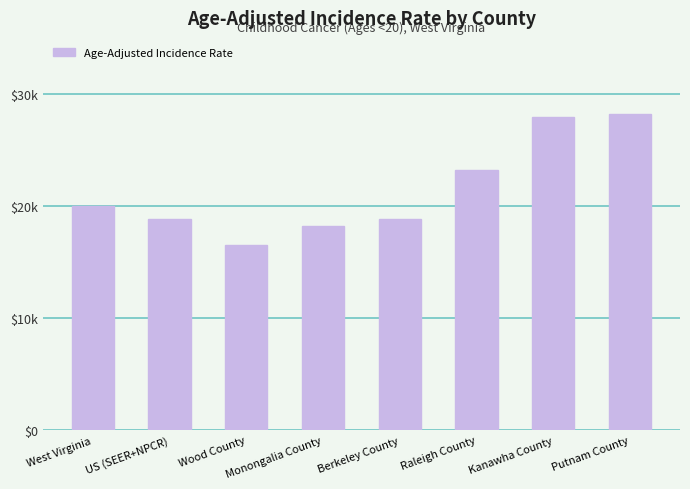

Is it true that the value at West Virginia is 8207?

False